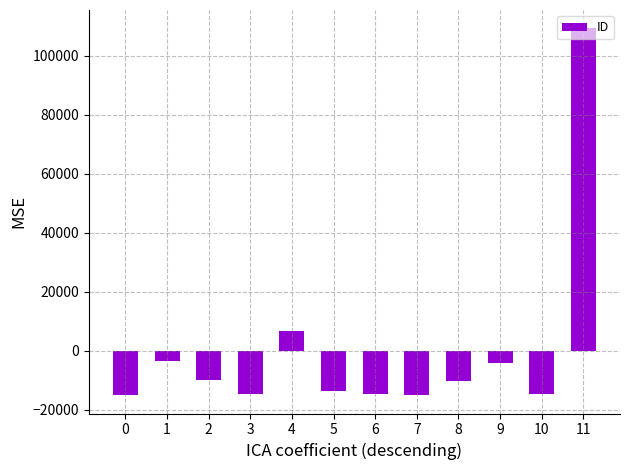

What is the difference between the maximum and minimum values?

124472.0